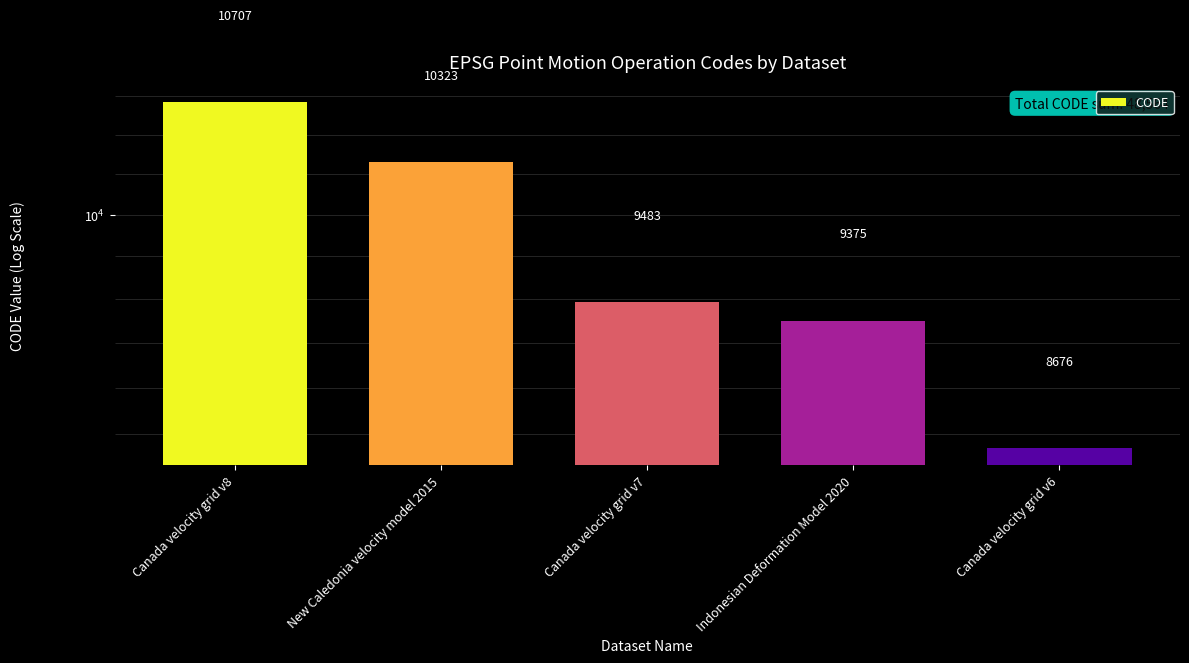

How many series are shown in this chart?

1